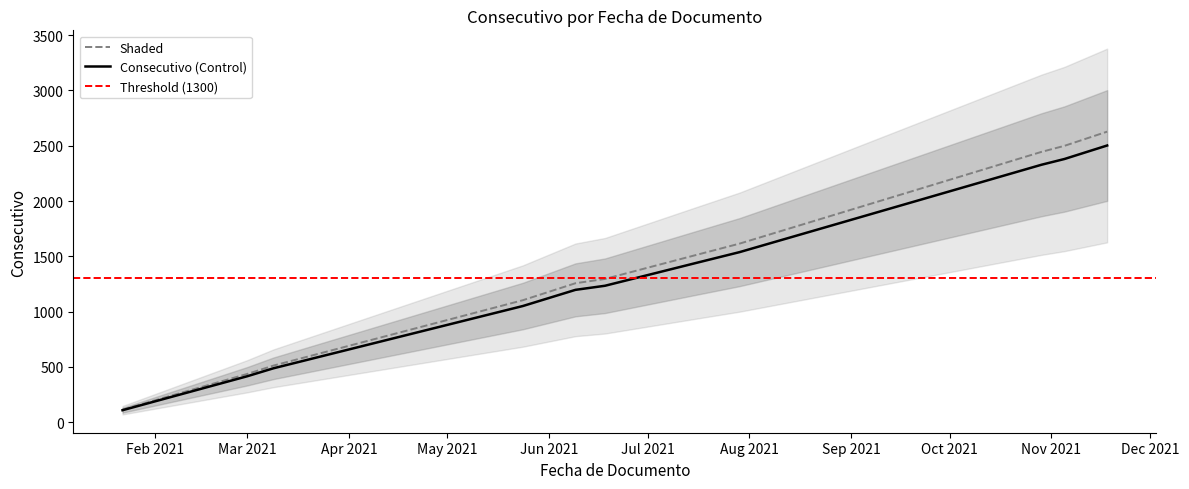

The chart shows a value of 1415.5 at 2021-11-05. True or false?

False